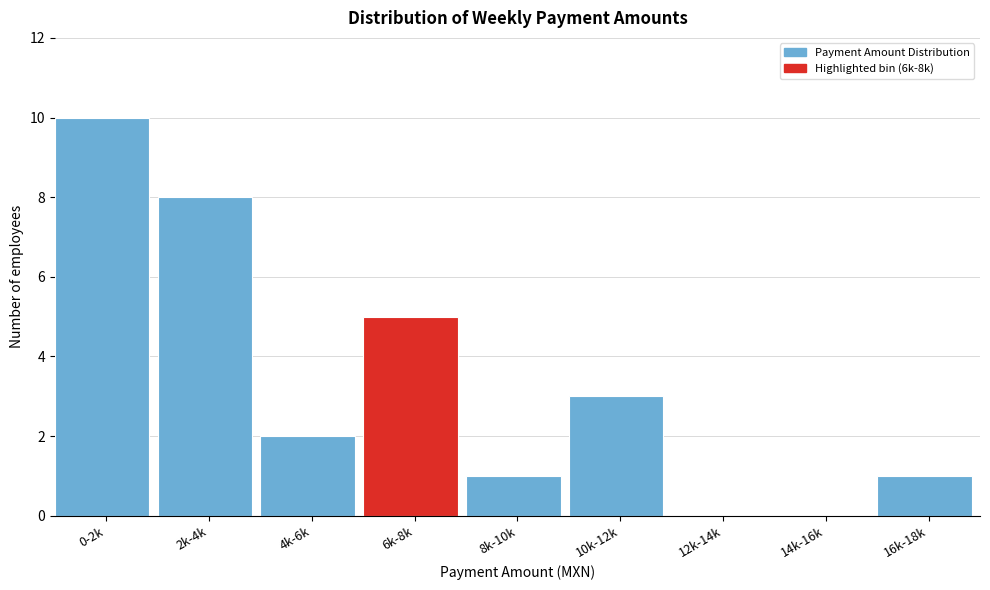

Reading left to right, transcribe all the data shown in this chart.

0-2k=10	2k-4k=8	4k-6k=2	6k-8k=5	8k-10k=1	10k-12k=3	12k-14k=0	14k-16k=0	16k-18k=1